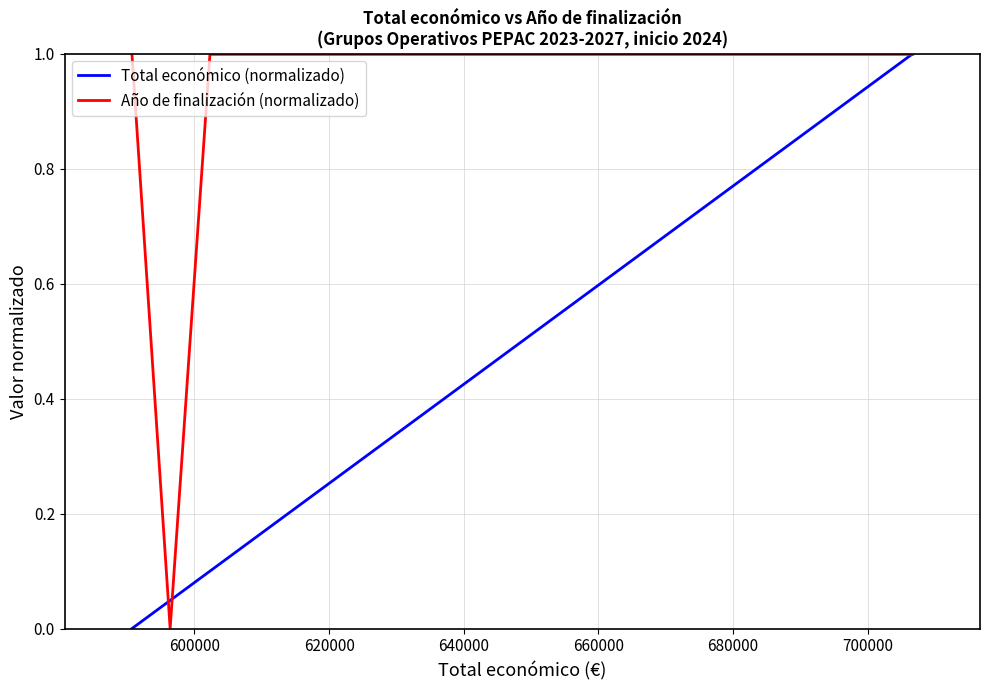

What is the maximum value shown in the chart?

1.0